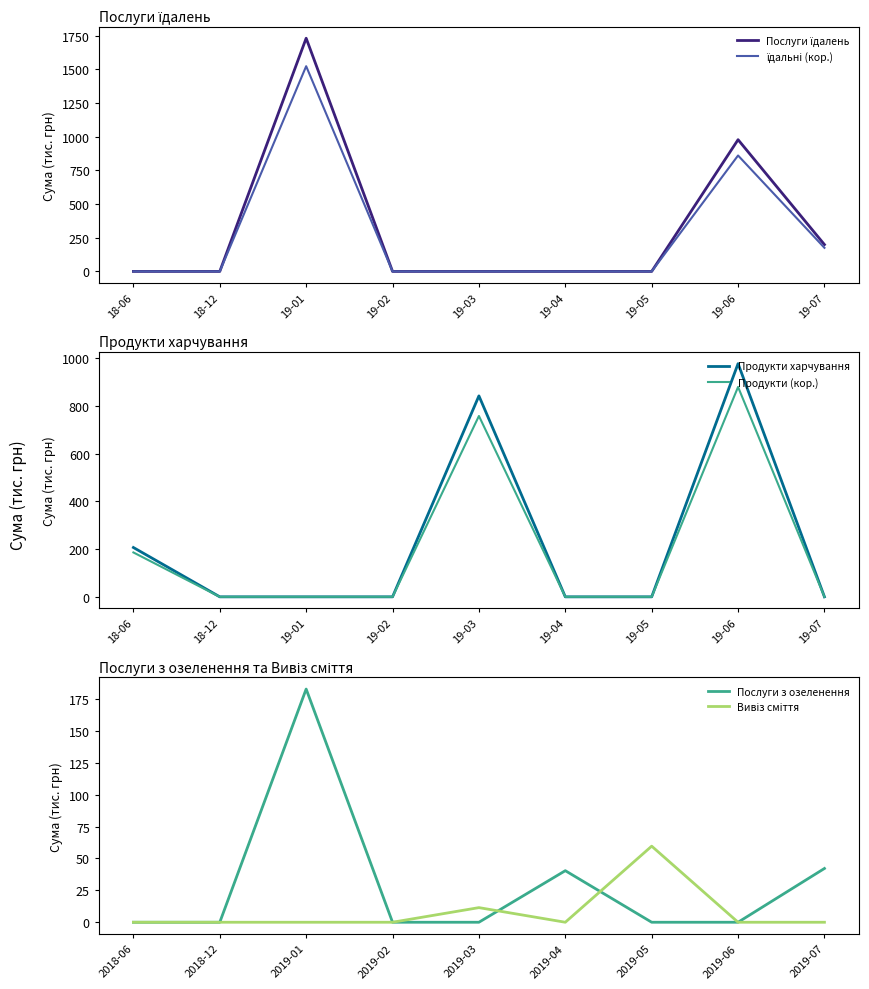

The Продукти харчування series shows 357.7 at 19-01. True or false?

False